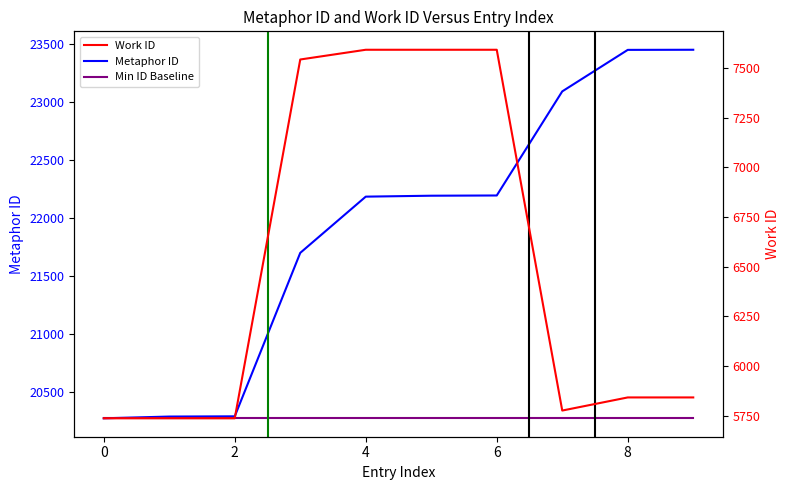

What is the sum of the Metaphor ID values at −2 and 9?

43727